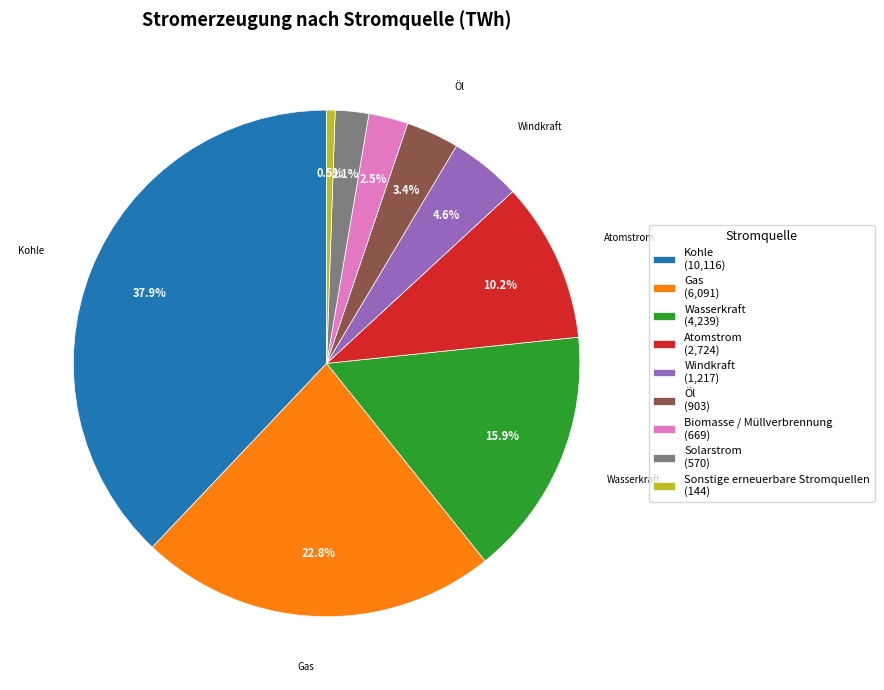

Between Atomstrom and Kohle, which is larger?

Kohle